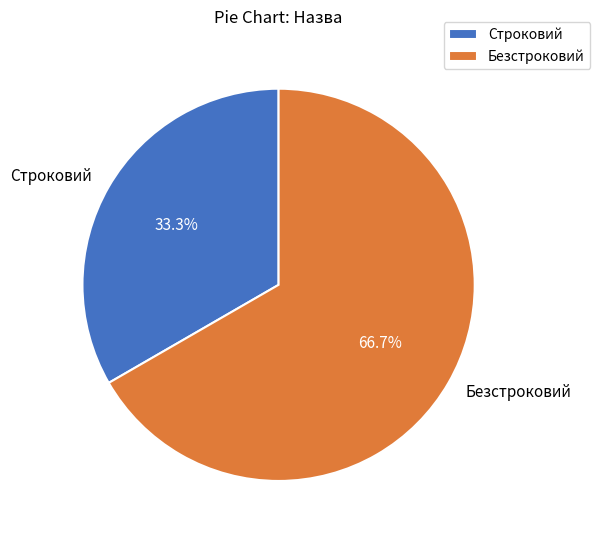

Count the number of slices in the pie.

2